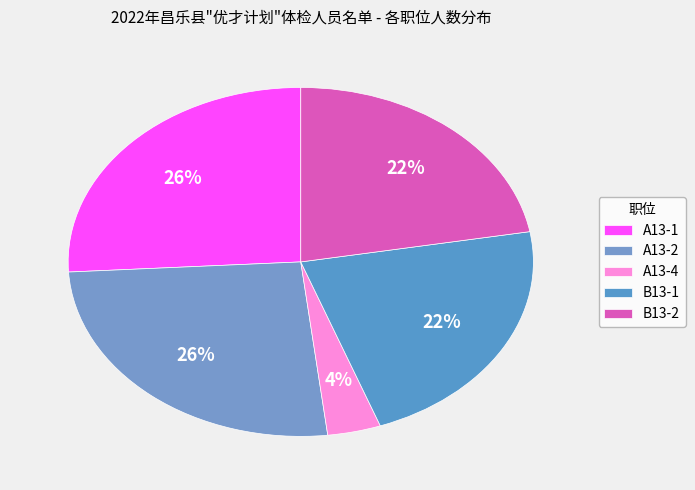

Count the number of slices in the pie.

5